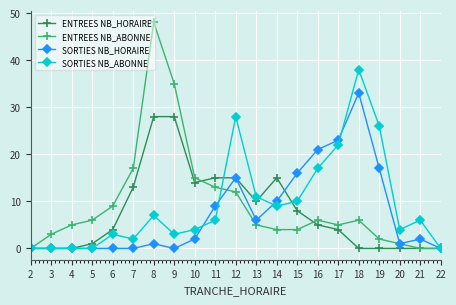

At which category is the sum across all series the highest?

8